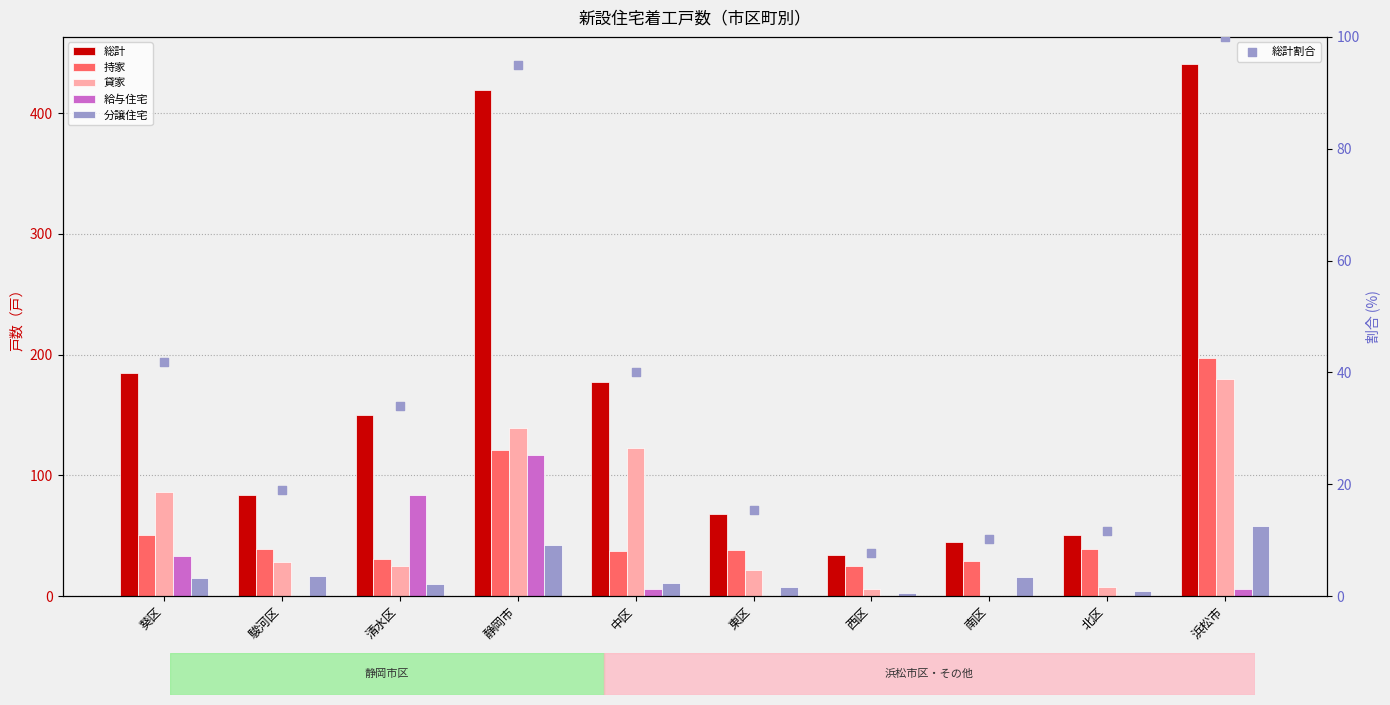

Which series has the largest total across all categories?

総計